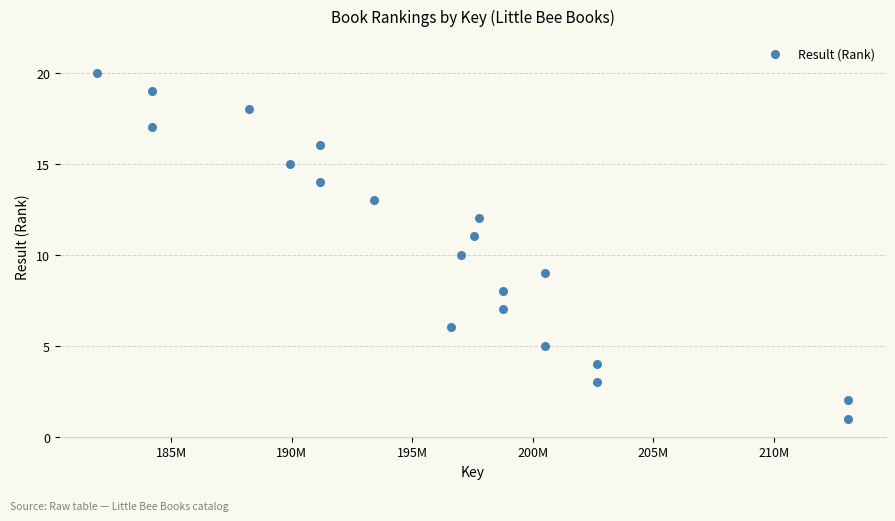

What is the range of Y values (max minus min)?

19